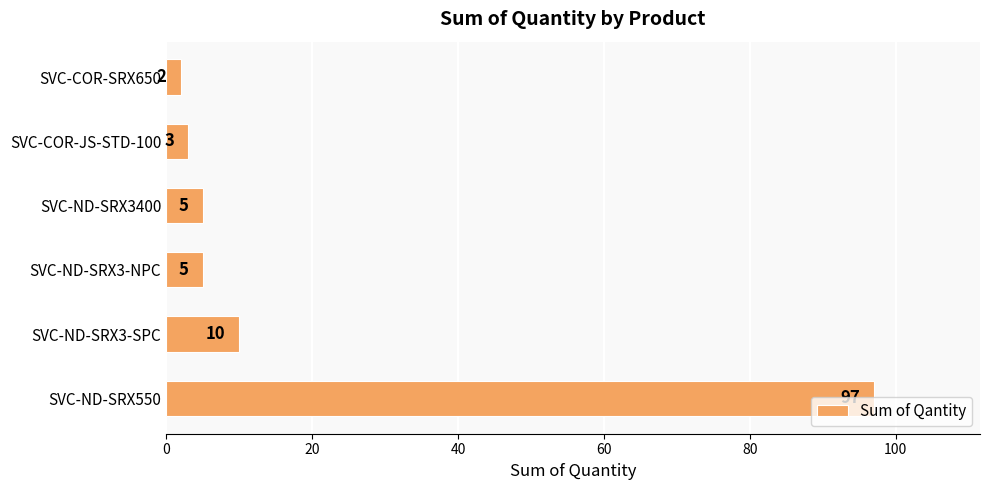

Which label corresponds to the smallest value in the chart?

SVC-COR-SRX650